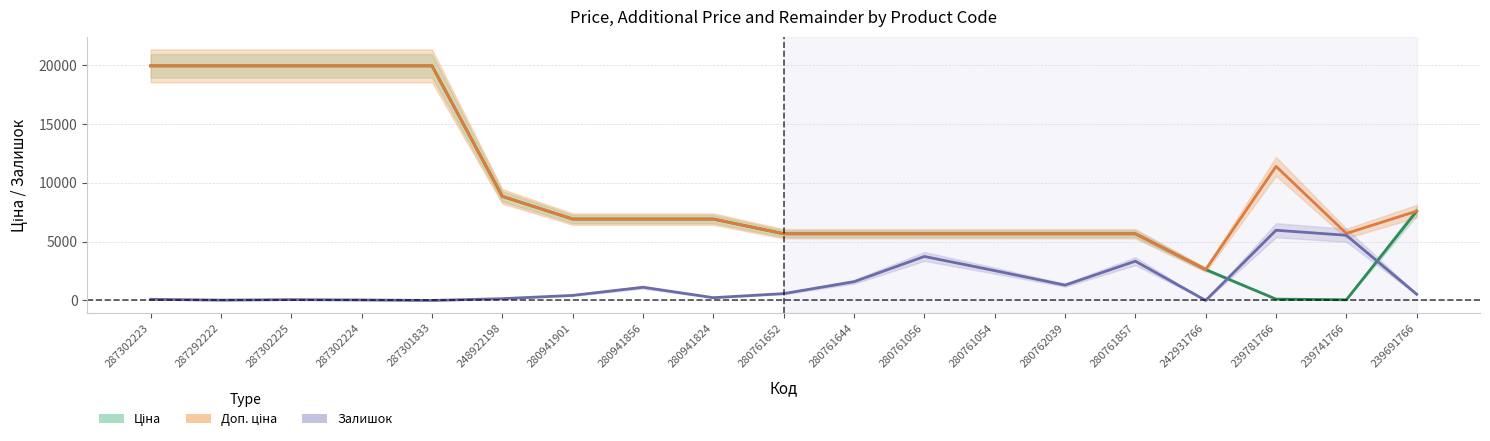

What is the value of the Залишок point at the 4th from the left?

41.6